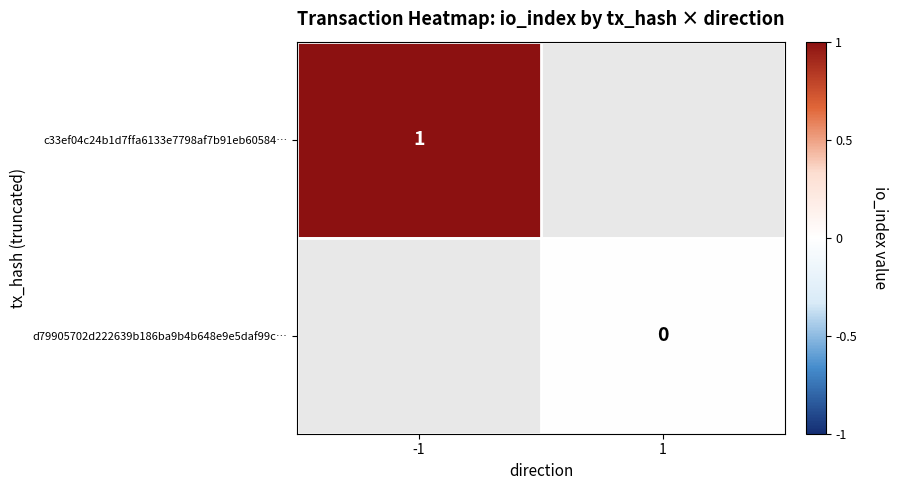

Is it true that c33ef04c24b1d7ffa6133e7798af7b91eb60584… equals 1 at -1?

True